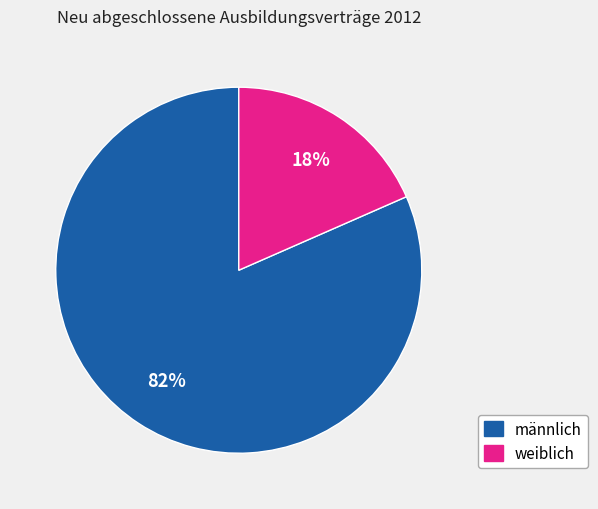

Do weiblich and männlich together represent more than half of the pie?

Yes